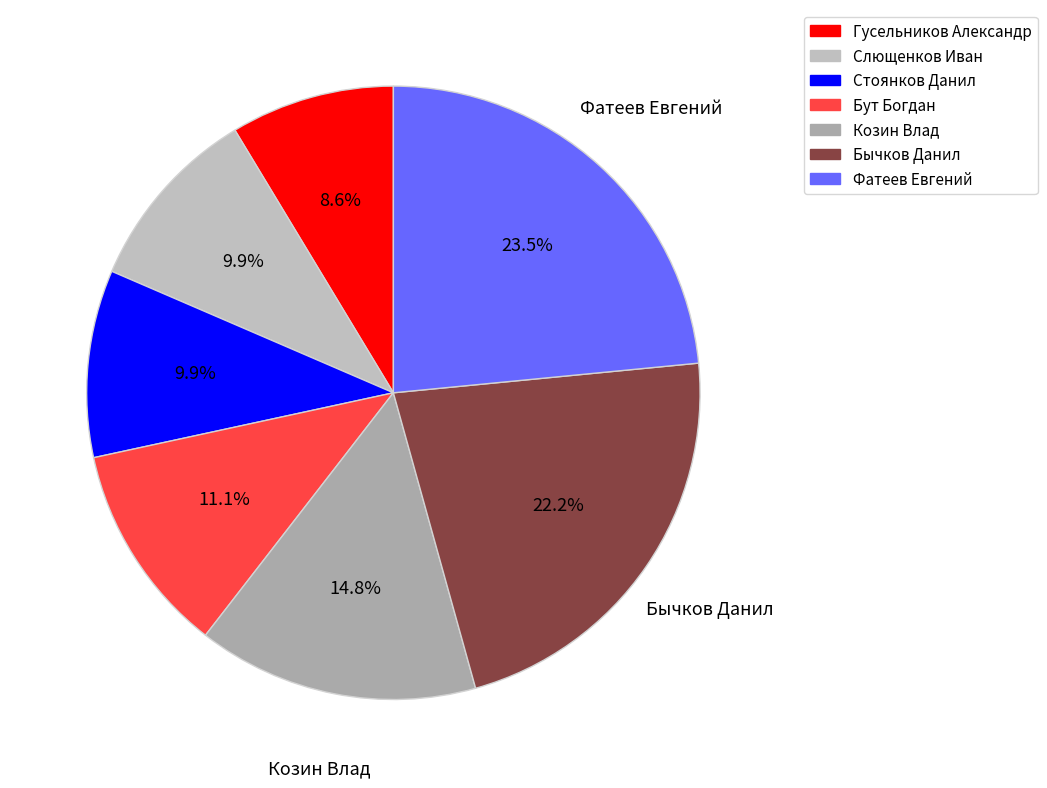

Count the number of slices in the pie.

7